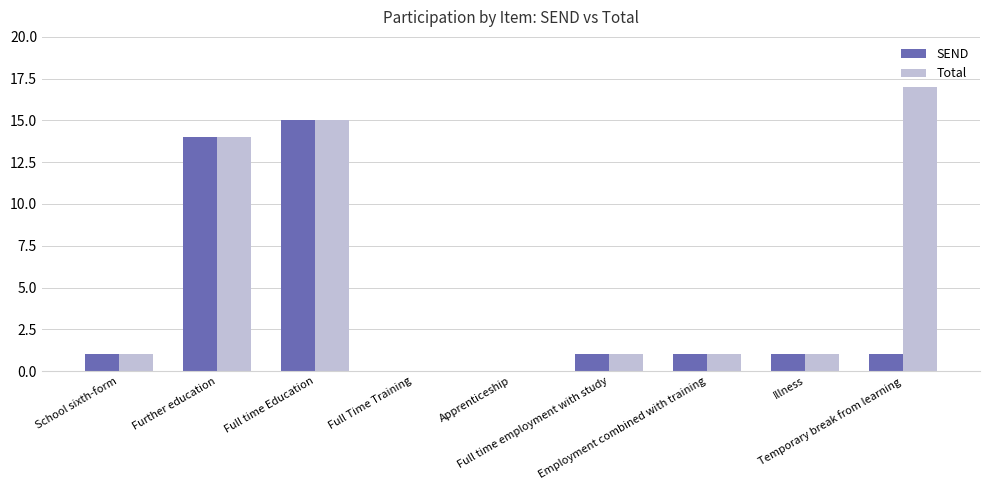

Is it true that Total equals 15 at Full time Education?

True